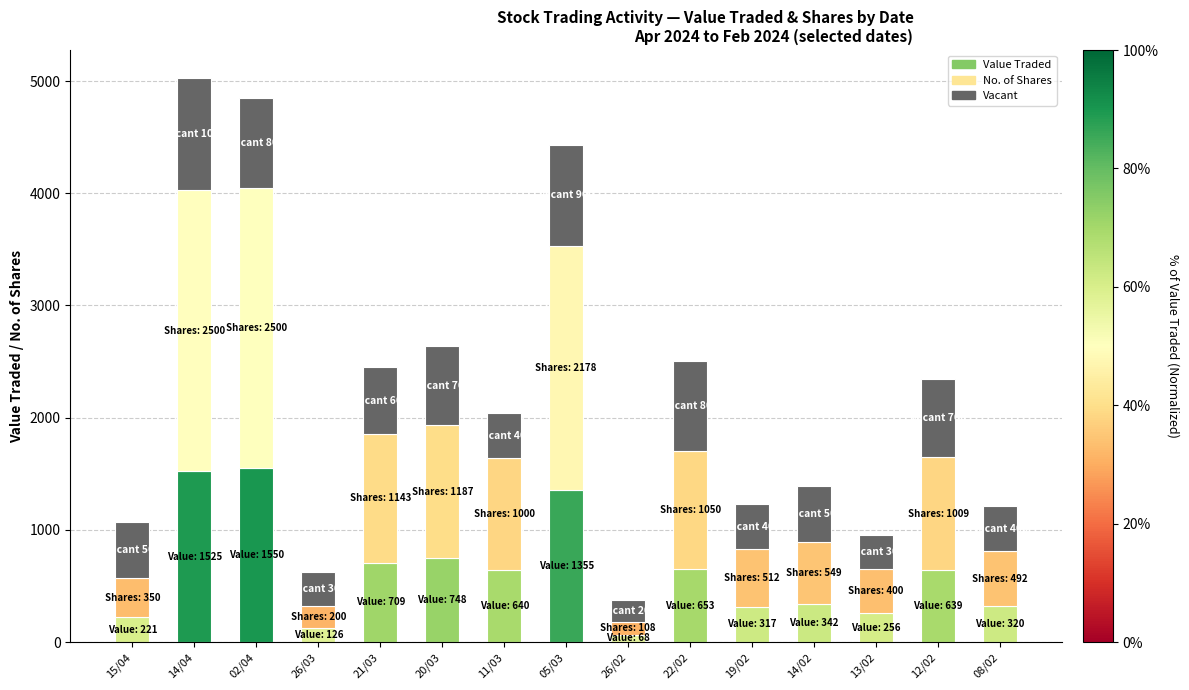

What is the total value across all series at 05/03?

4433